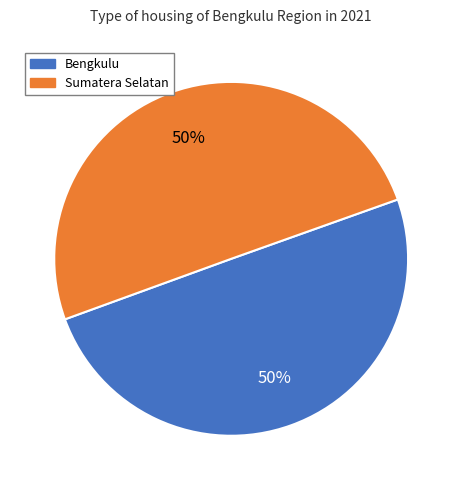

How many slices are in this pie chart?

2